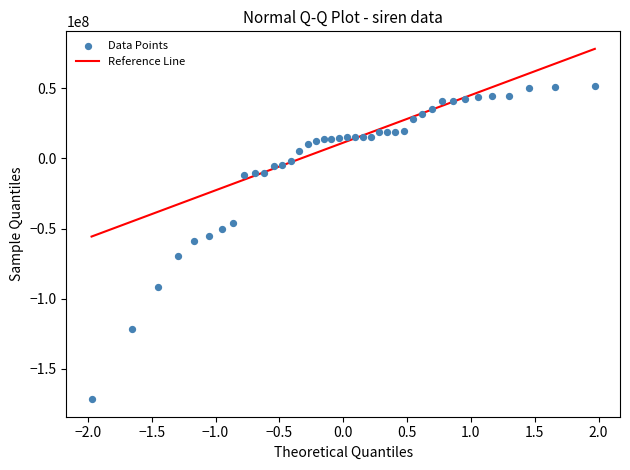

What is the range of X values (max minus min)?

3.9